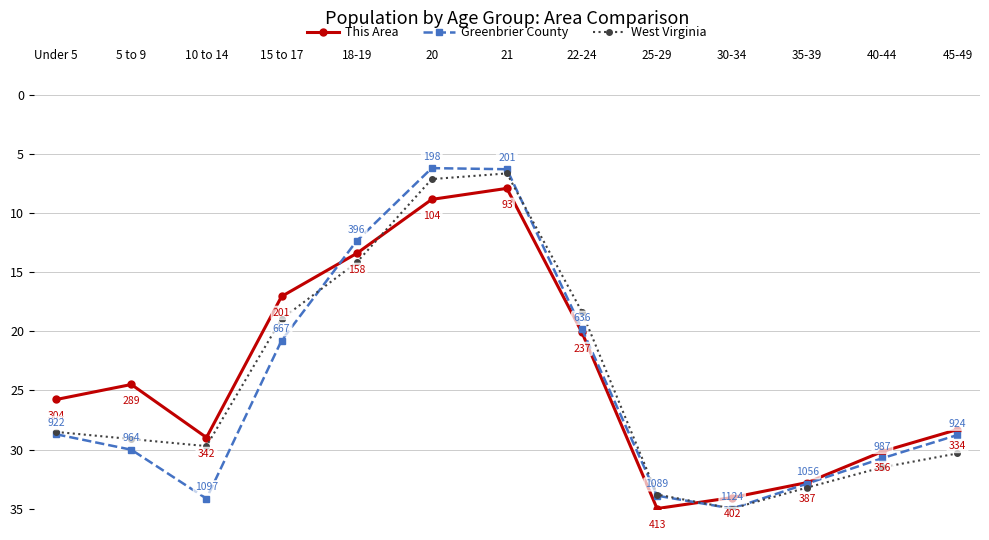

What position from the left is 35-39?

11